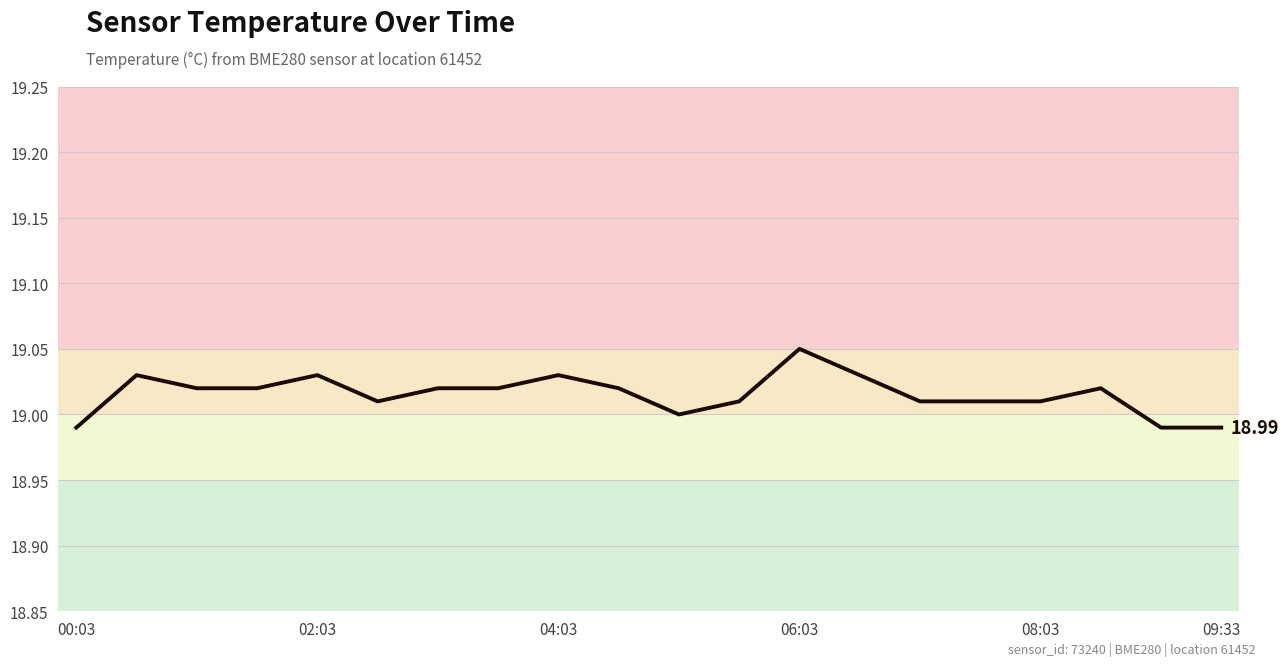

What is the value of the 20th point from the left?

19.0